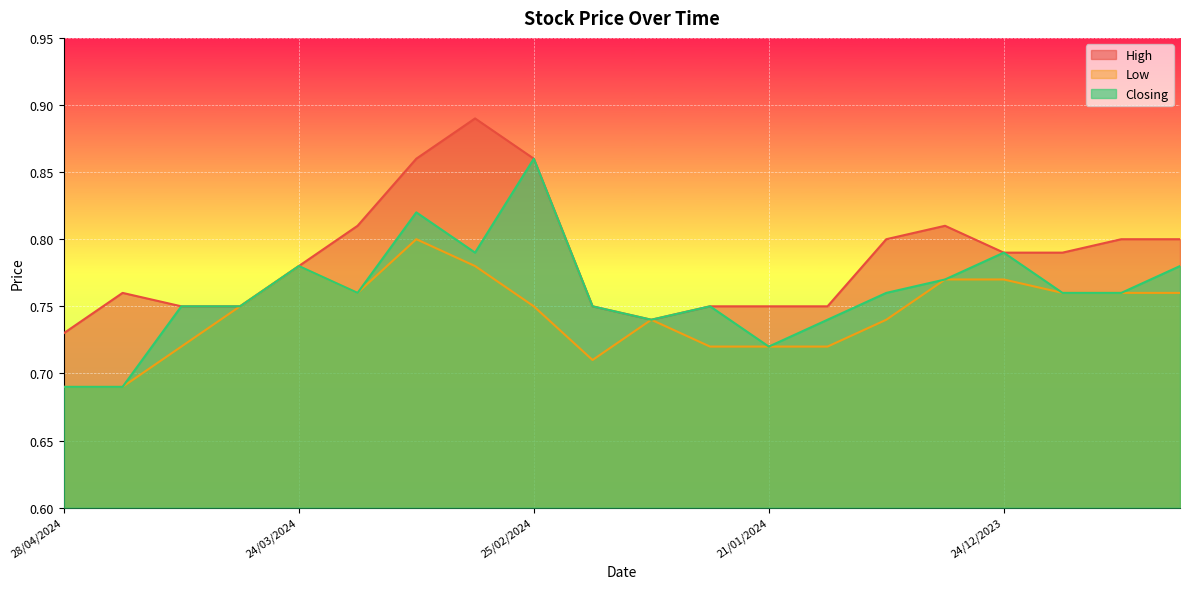

Between 28/01/2024 and 28/04/2024, which is larger?

28/01/2024